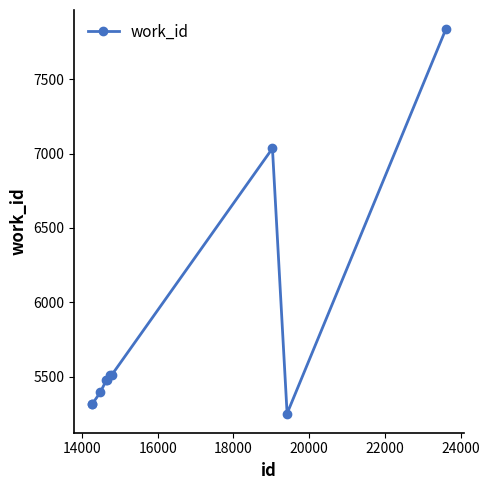

What is the difference between the maximum and minimum values?

2583